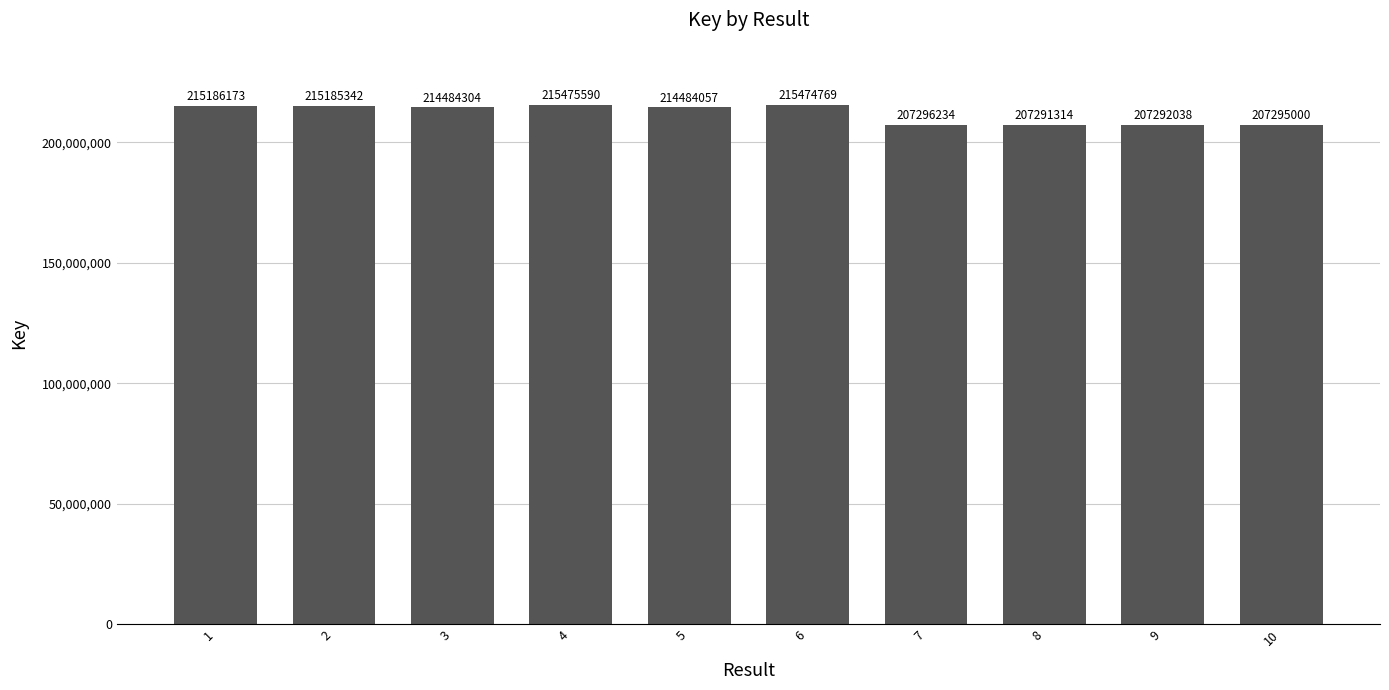

How many distinct data groups are displayed?

1